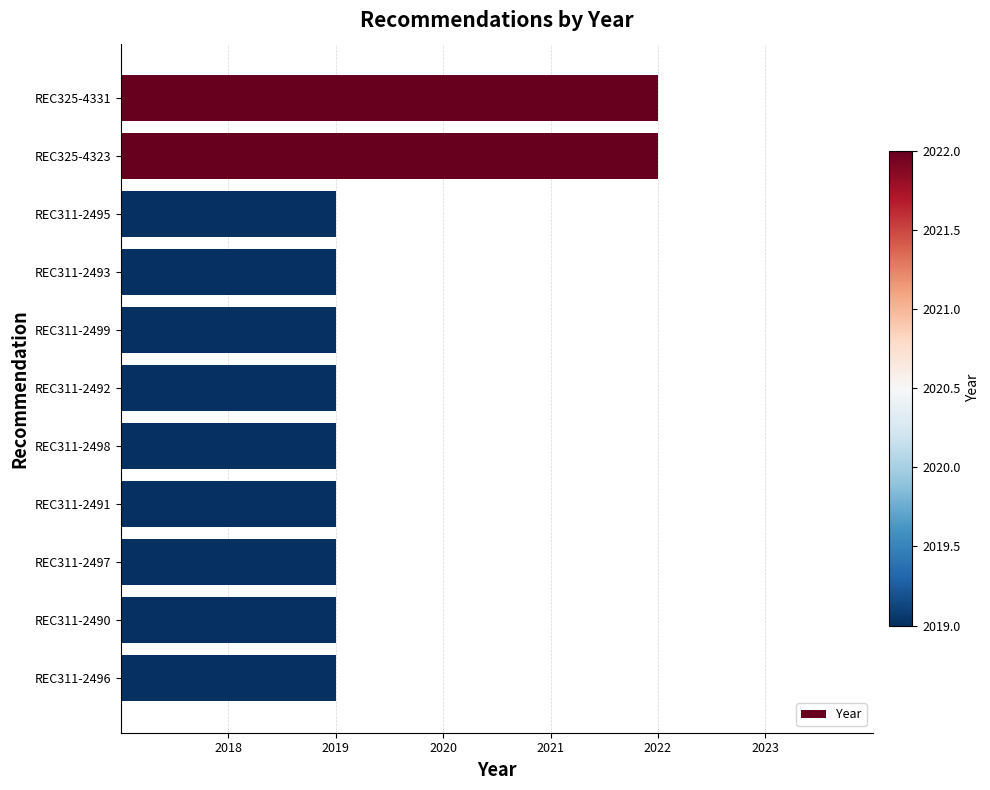

What is the average value?

2020